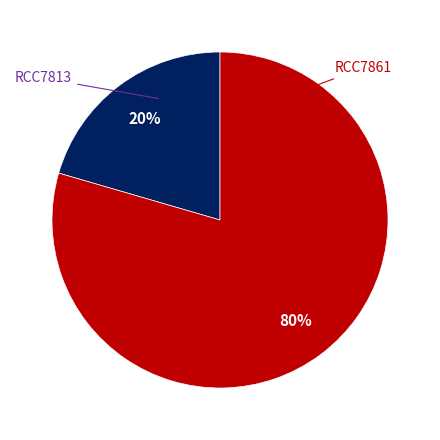

Is it true that RCC7813 is 20% of the pie?

True